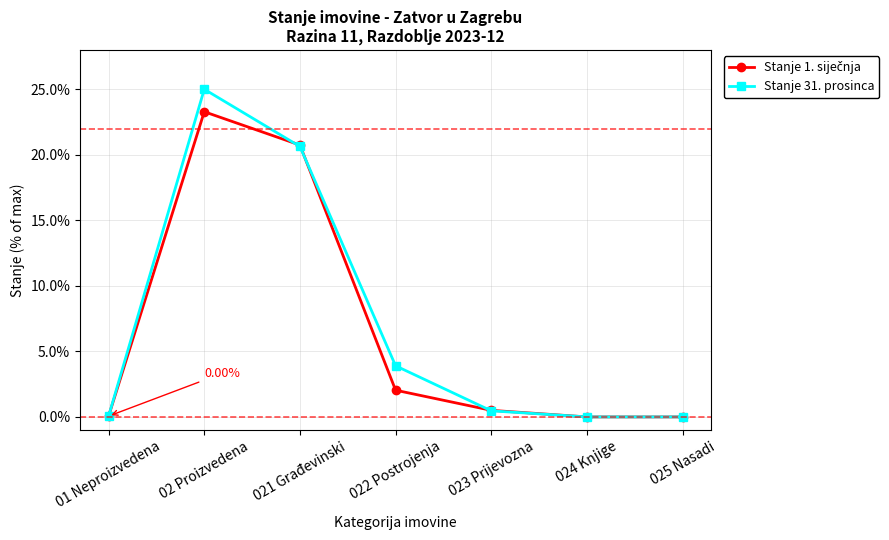

What is the label of the 5th point from the left?

023 Prijevozna